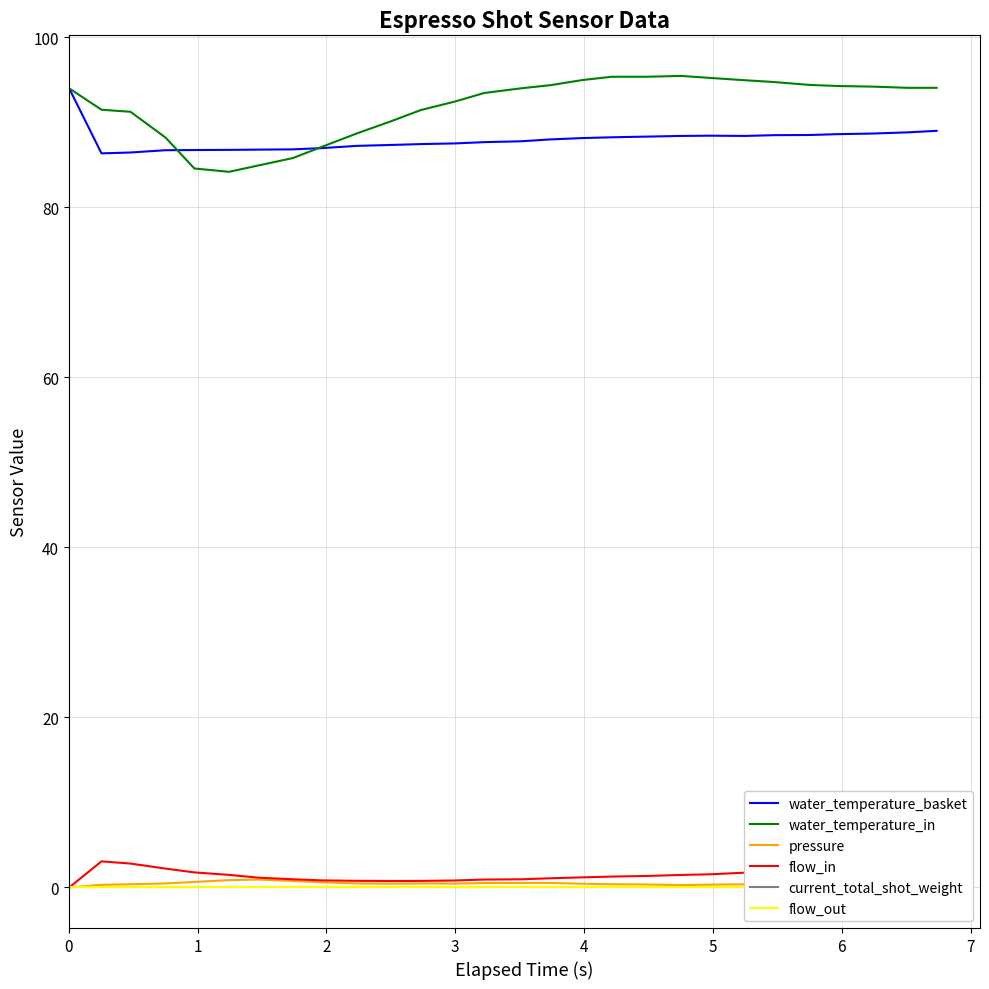

What is the maximum value for water_temperature_basket?

94.0